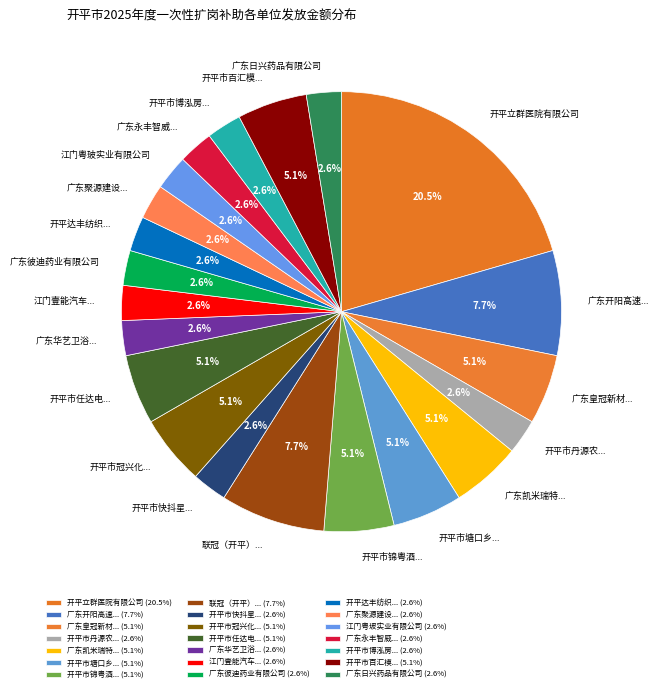

Count the number of slices in the pie.

21